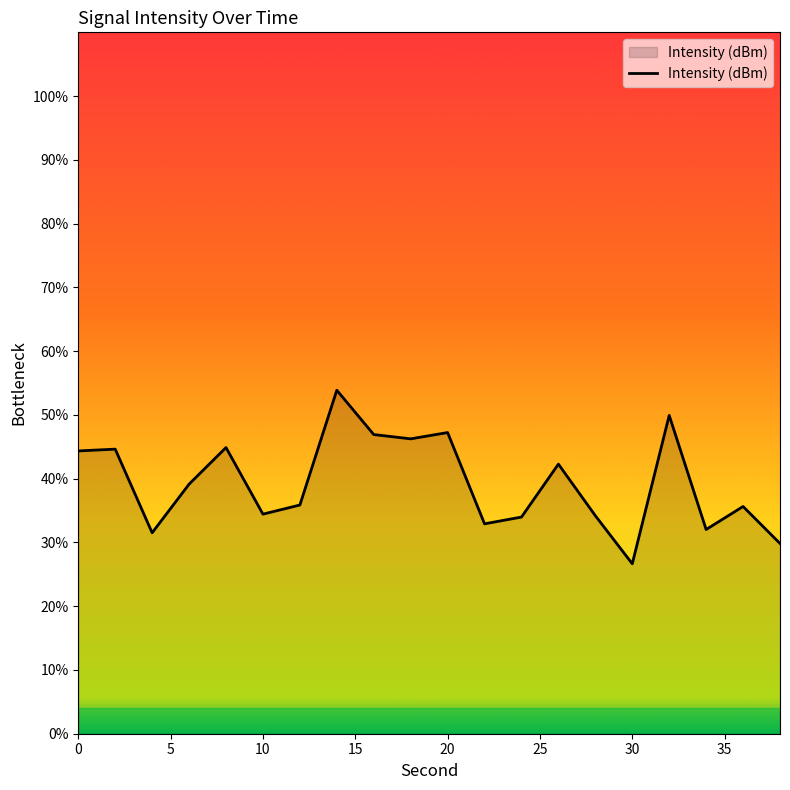

How many series are shown in this chart?

1